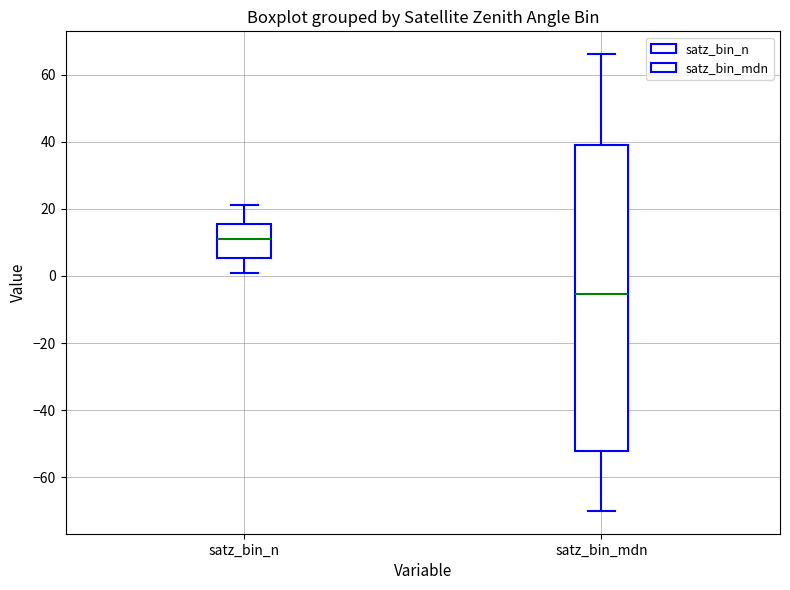

Comparing the boxes themselves (not the whiskers), which one is the tallest?

satz_bin_mdn